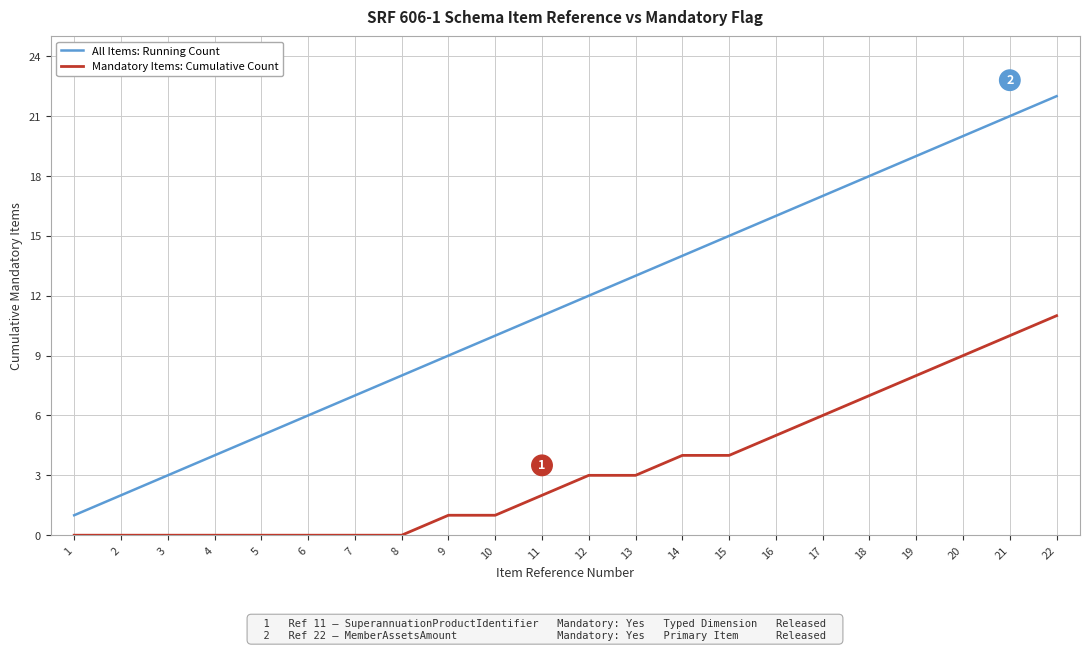

How many distinct data groups are displayed?

2